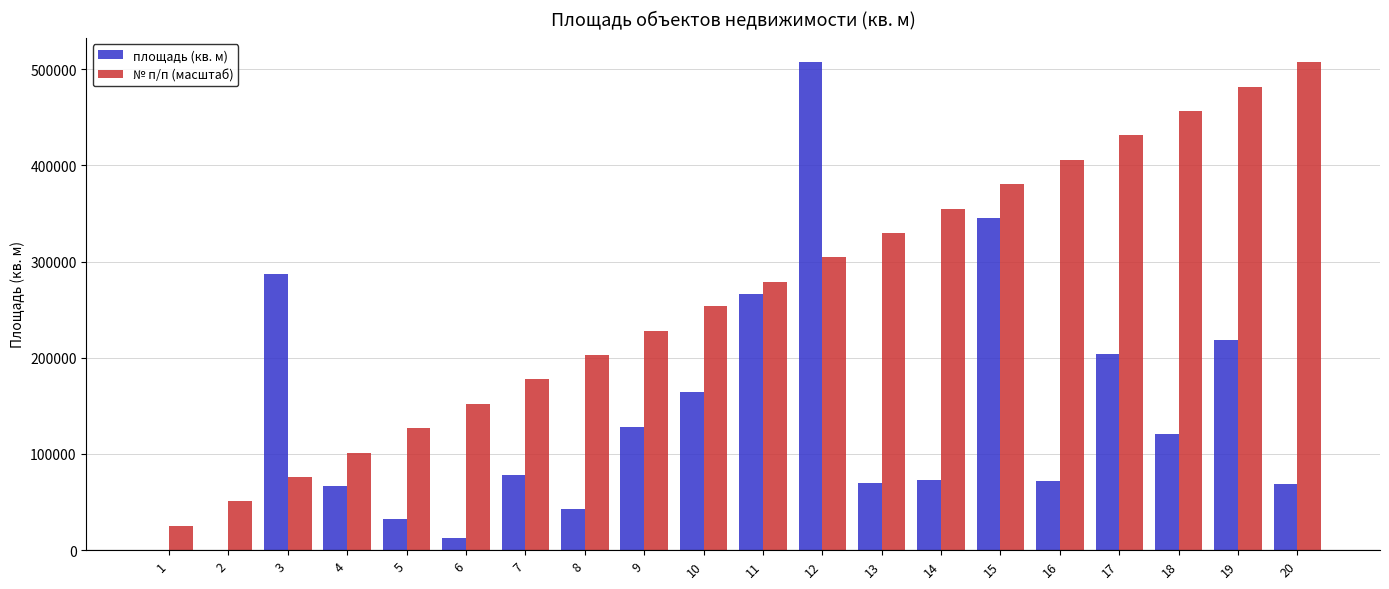

What is the sum of all площадь (кв. м) values?

2758997.0